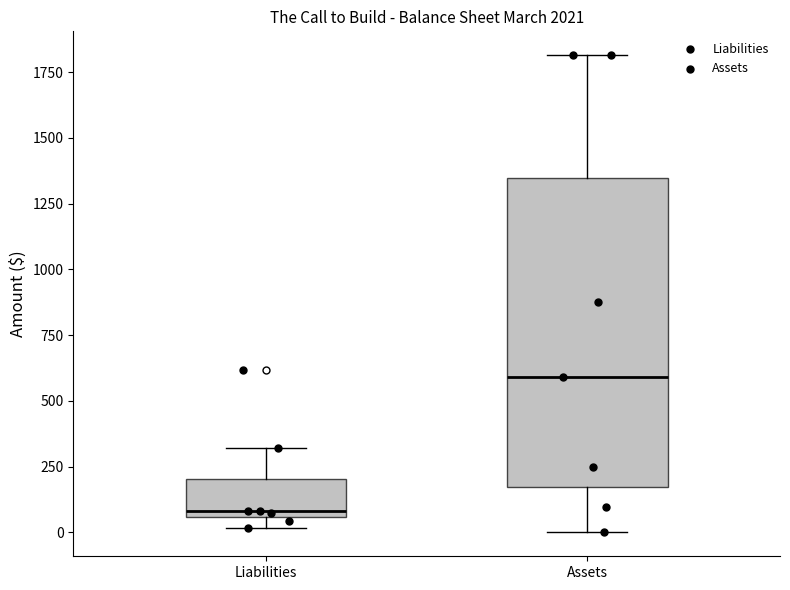

Which box is the tallest, from its lower edge to its upper edge?

Assets